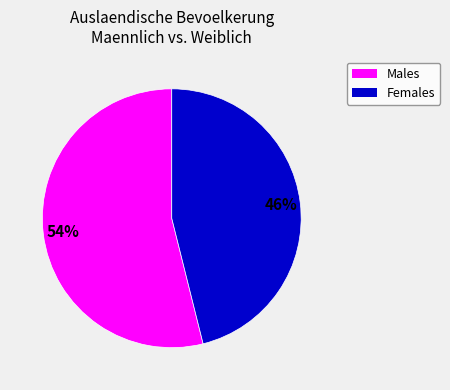

Count the number of slices in the pie.

2